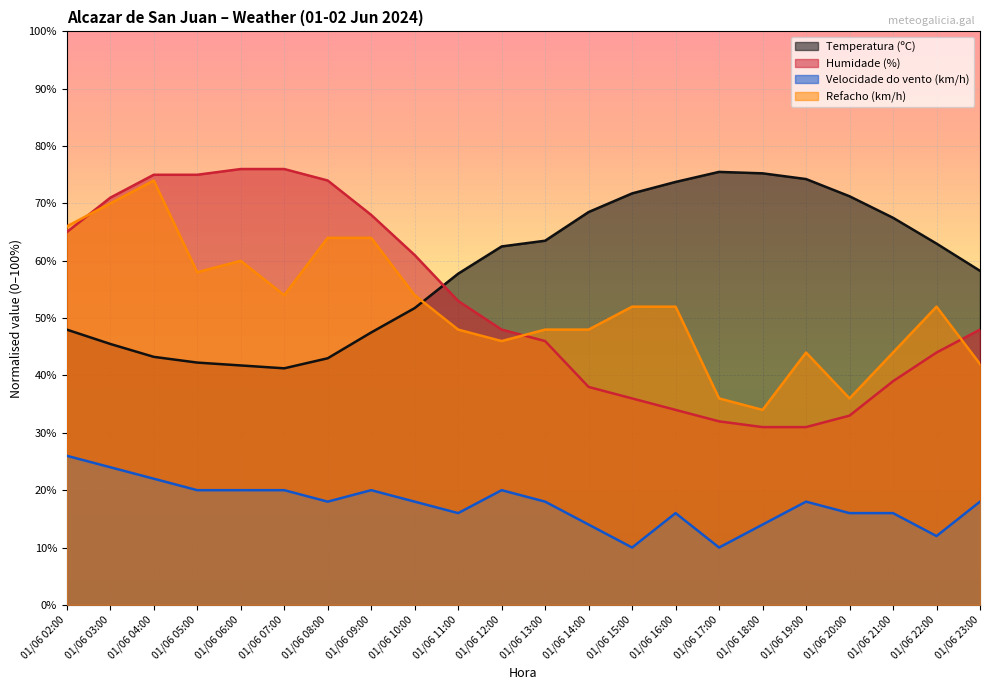

Which series has the largest range (max minus min)?

Humidade (%)